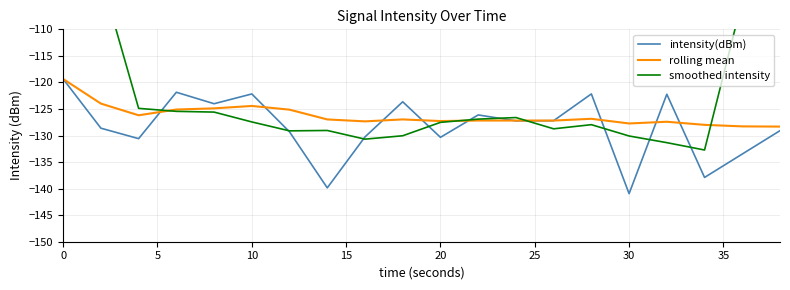

What is the maximum value for rolling mean?

-119.4